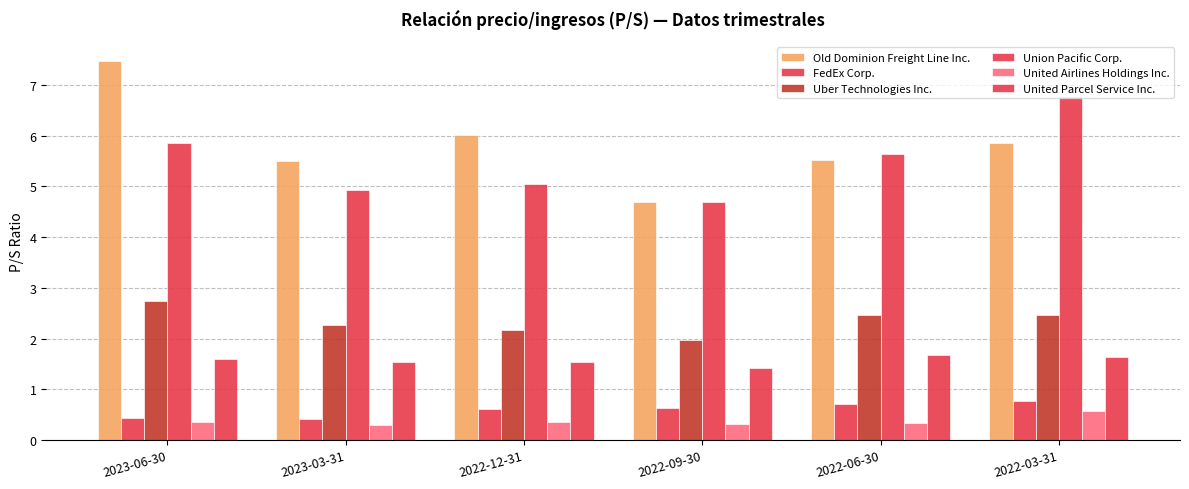

How many groups of bars are there?

6